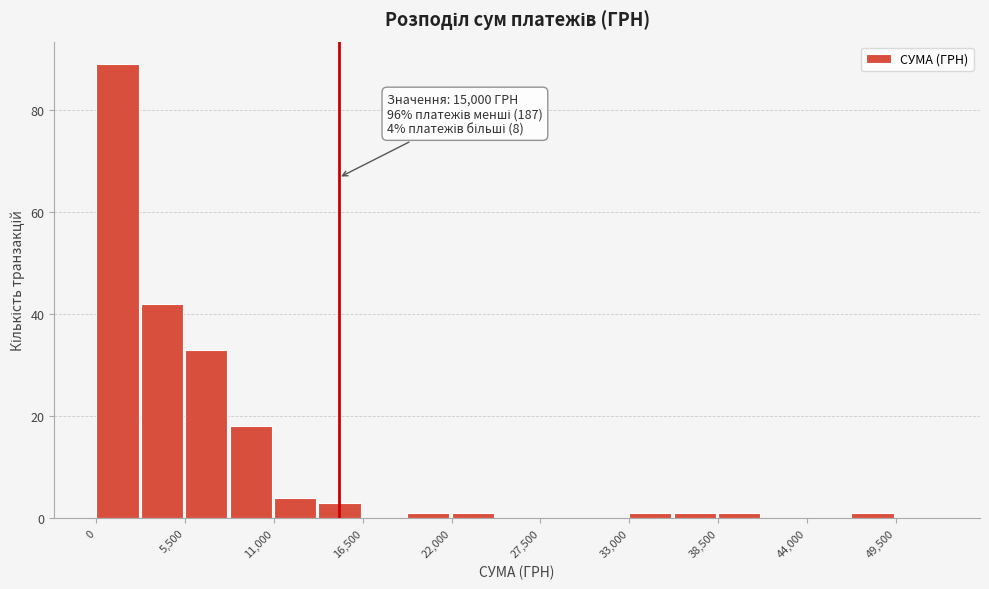

Around what value on the x-axis is the tallest bar? Give the approximate position of its centre, as read against the axis.

1000